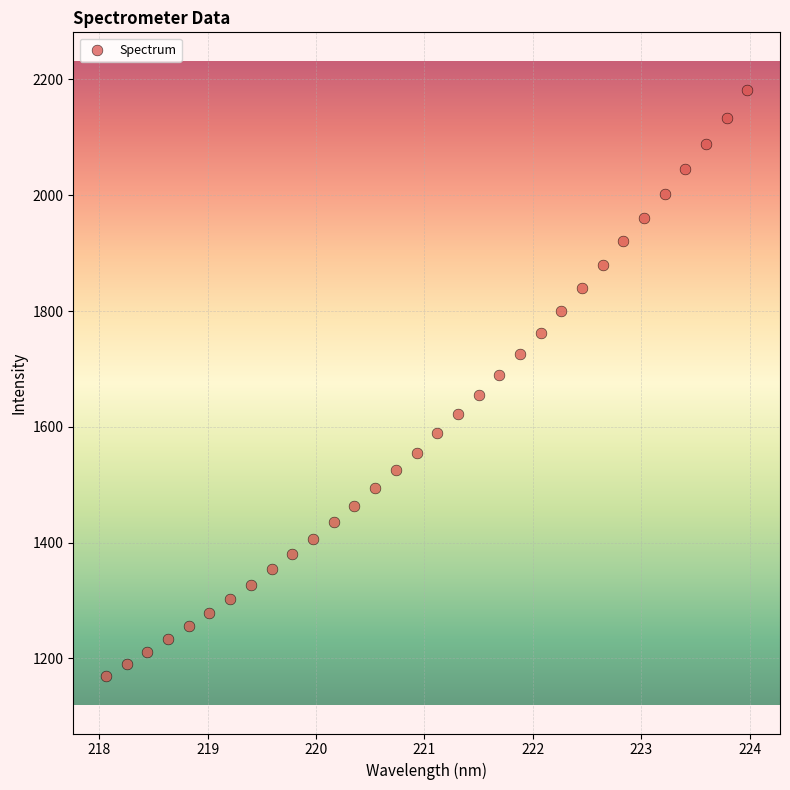

What is the range of X values (max minus min)?

5.9